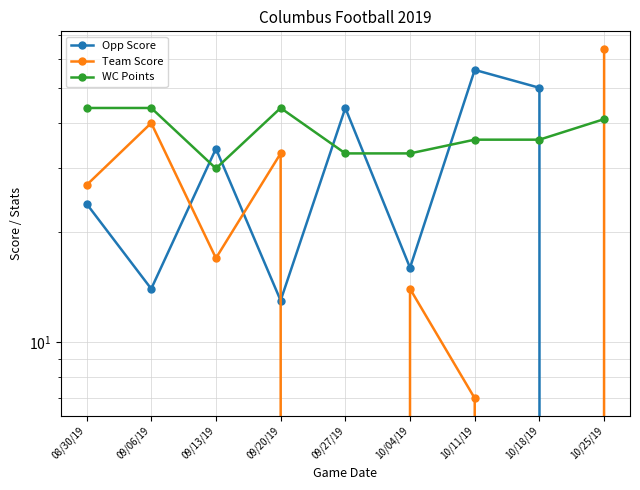

Which has a higher value, 09/20/19 or 10/25/19?

09/20/19